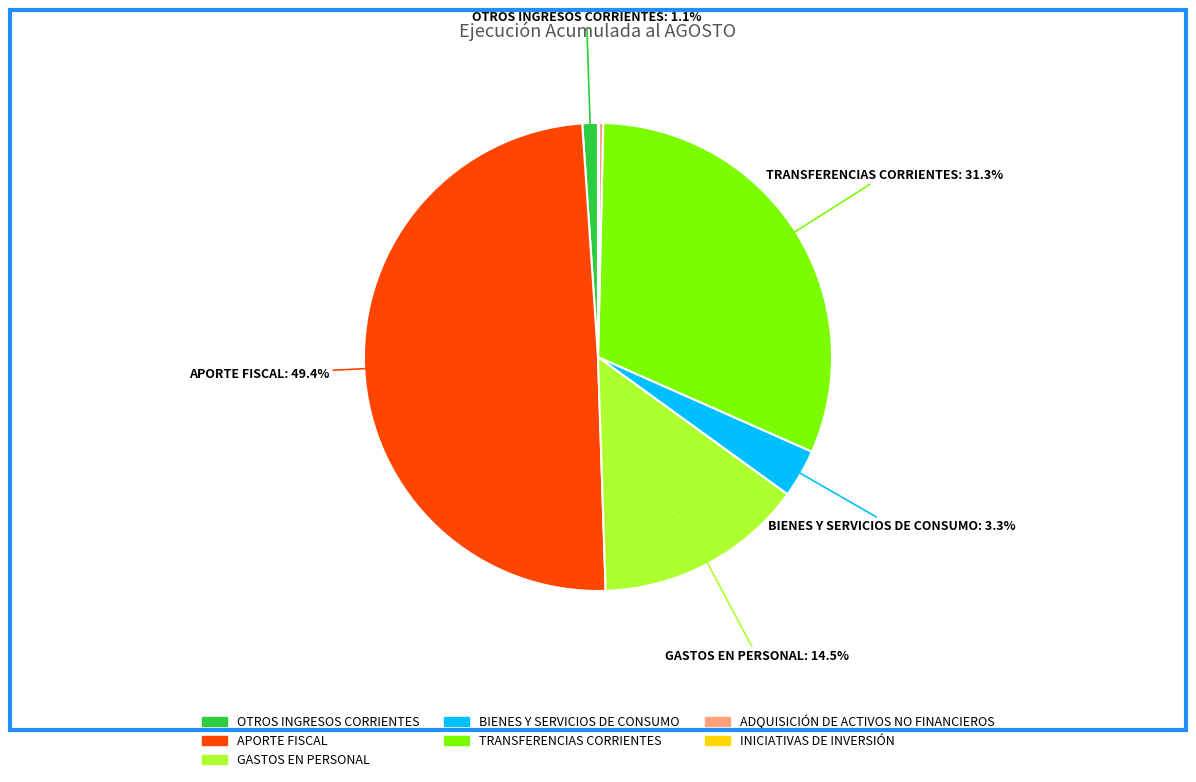

Which category has the smallest portion of the pie?

INICIATIVAS DE INVERSIÓN